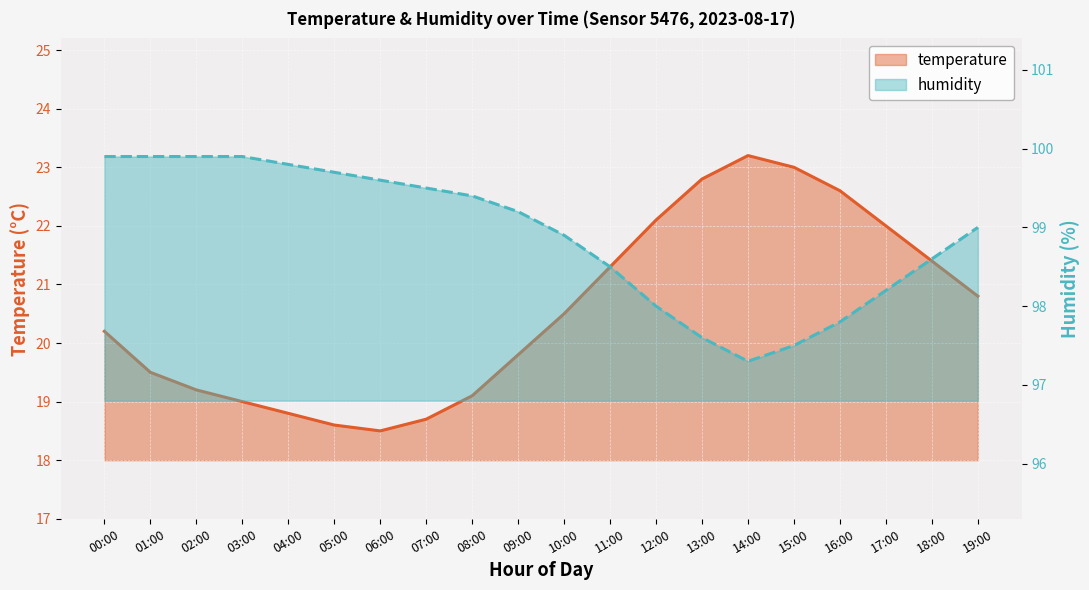

Between 04:00 and 11:00, which series saw the biggest shift?

temperature